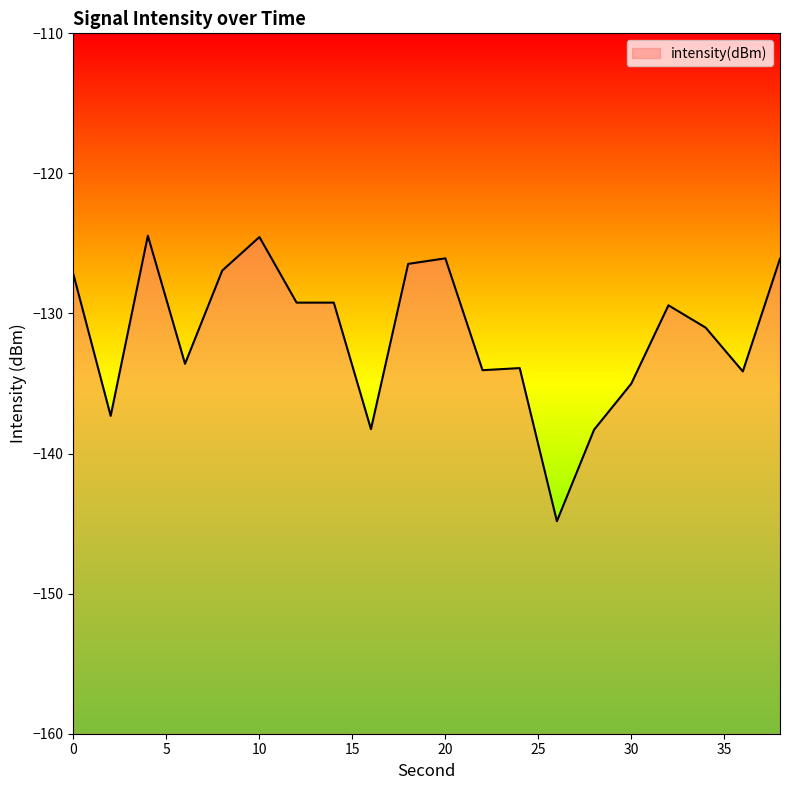

What is the difference between the values at 16 and 32?

8.8